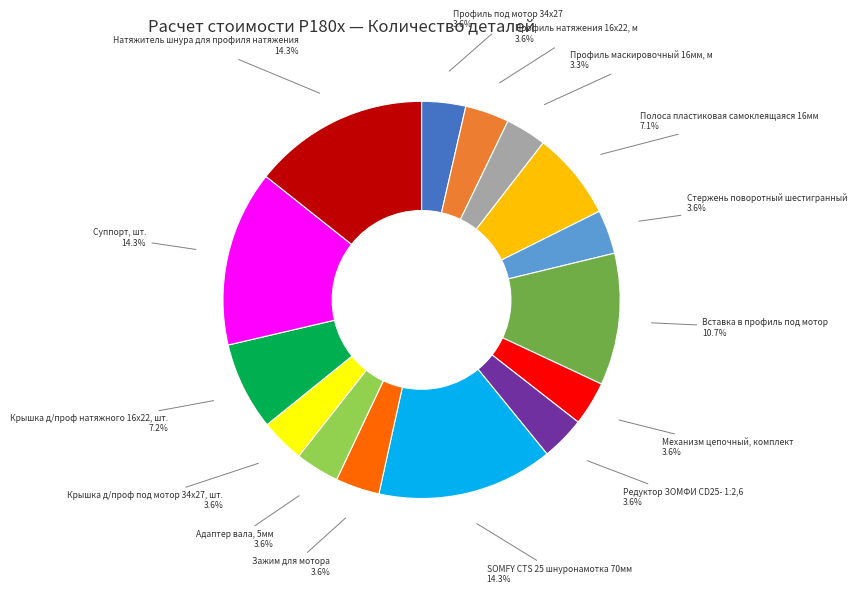

Is there a majority slice in this chart?

No